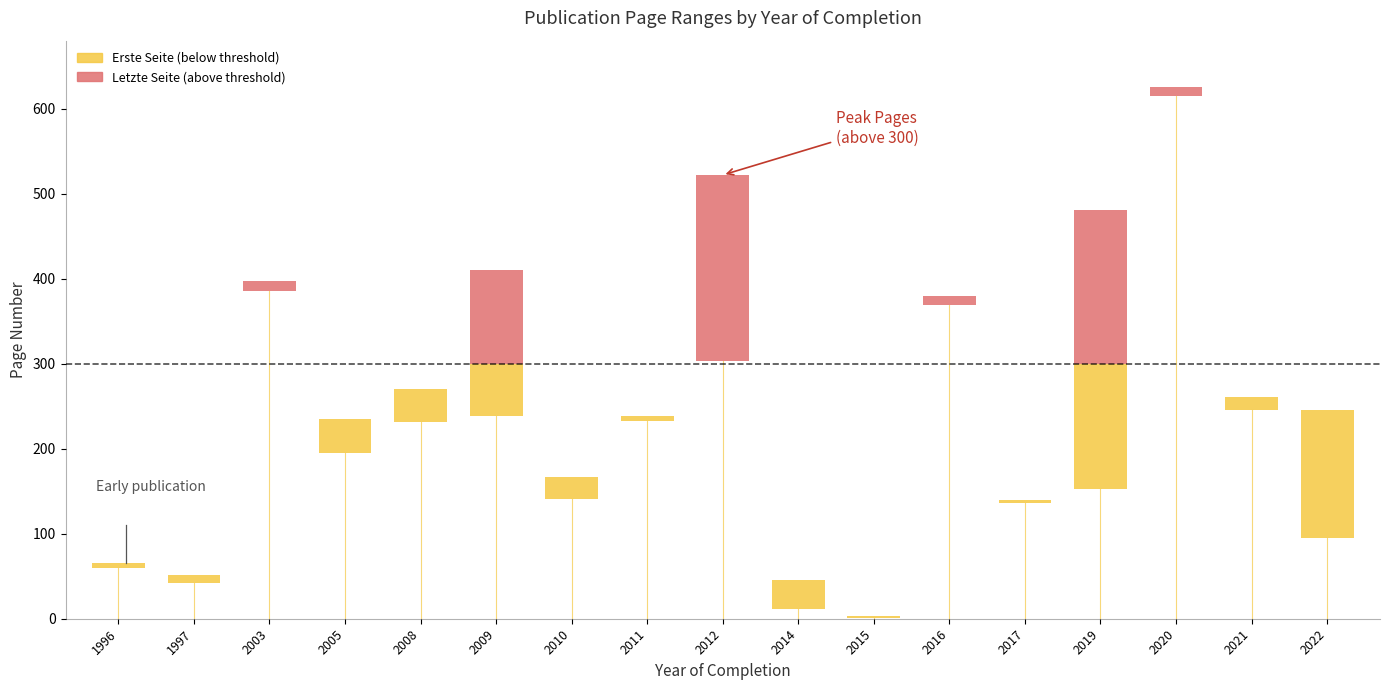

True or false: Letzte Seite and Erste Seite intersect in this chart.

False